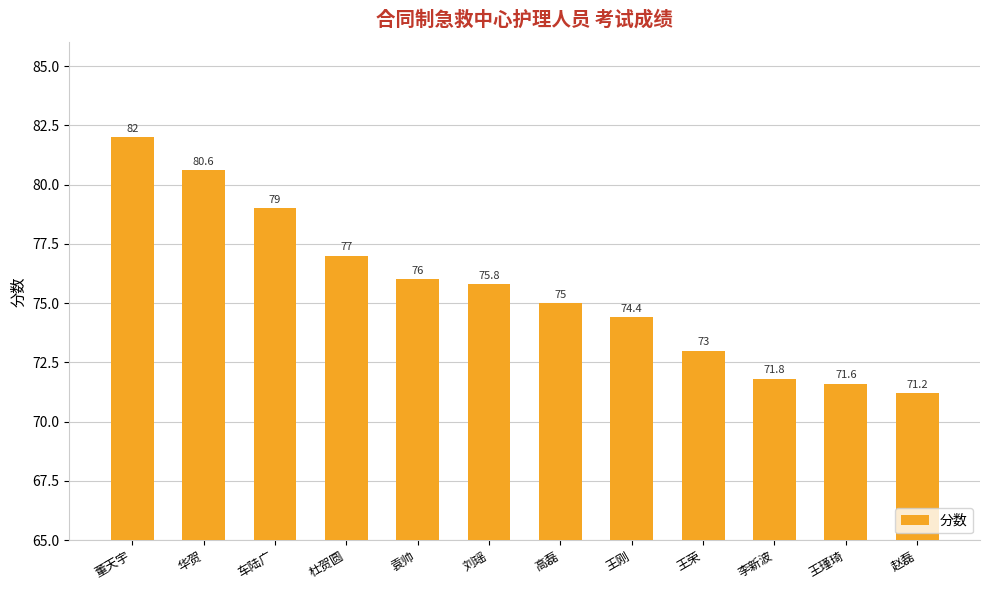

Reading left to right, extract all data points from this chart.

董天宇=82.0	华贺=80.6	车陆广=79.0	杜贺圆=77.0	袁帅=76.0	刘瑶=75.8	高磊=75.0	王刚=74.4	王荣=73.0	李新波=71.8	王瑾琦=71.6	赵磊=71.2